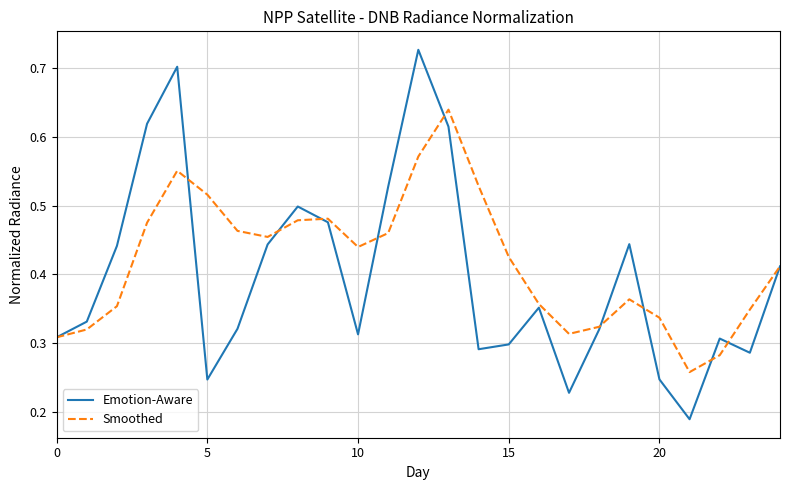

Which series has the widest spread of values?

Emotion-Aware